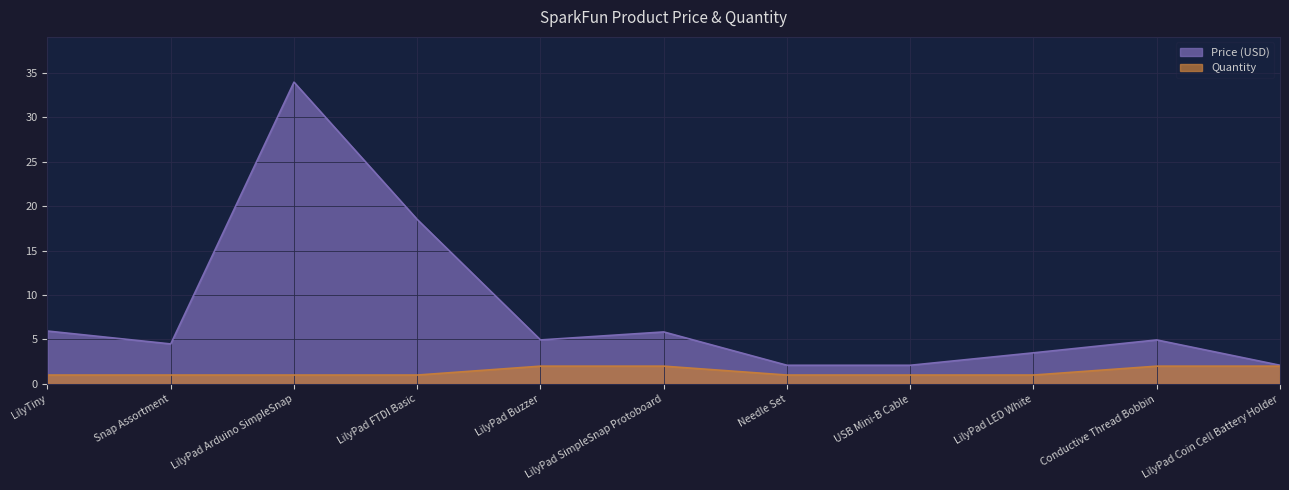

Is the value of Quantity at USB Mini-B Cable greater than the value of Price (USD) at LilyPad FTDI Basic?

No